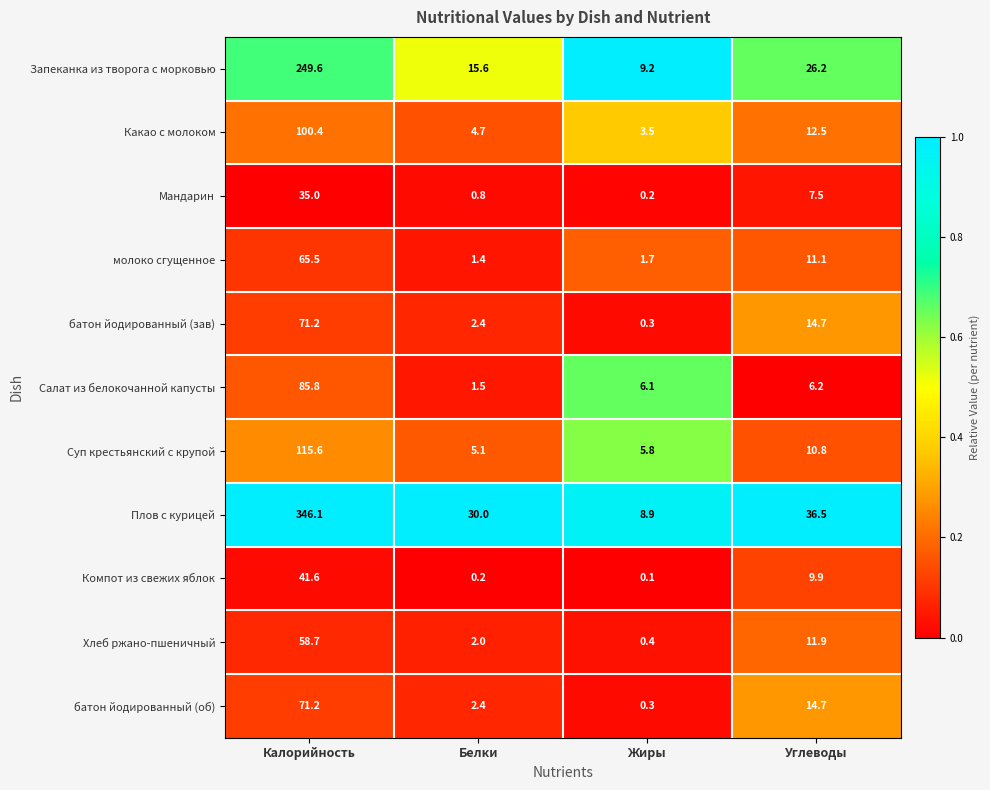

At which label does Хлеб ржано-пшеничный first exceed 11?

Калорийность